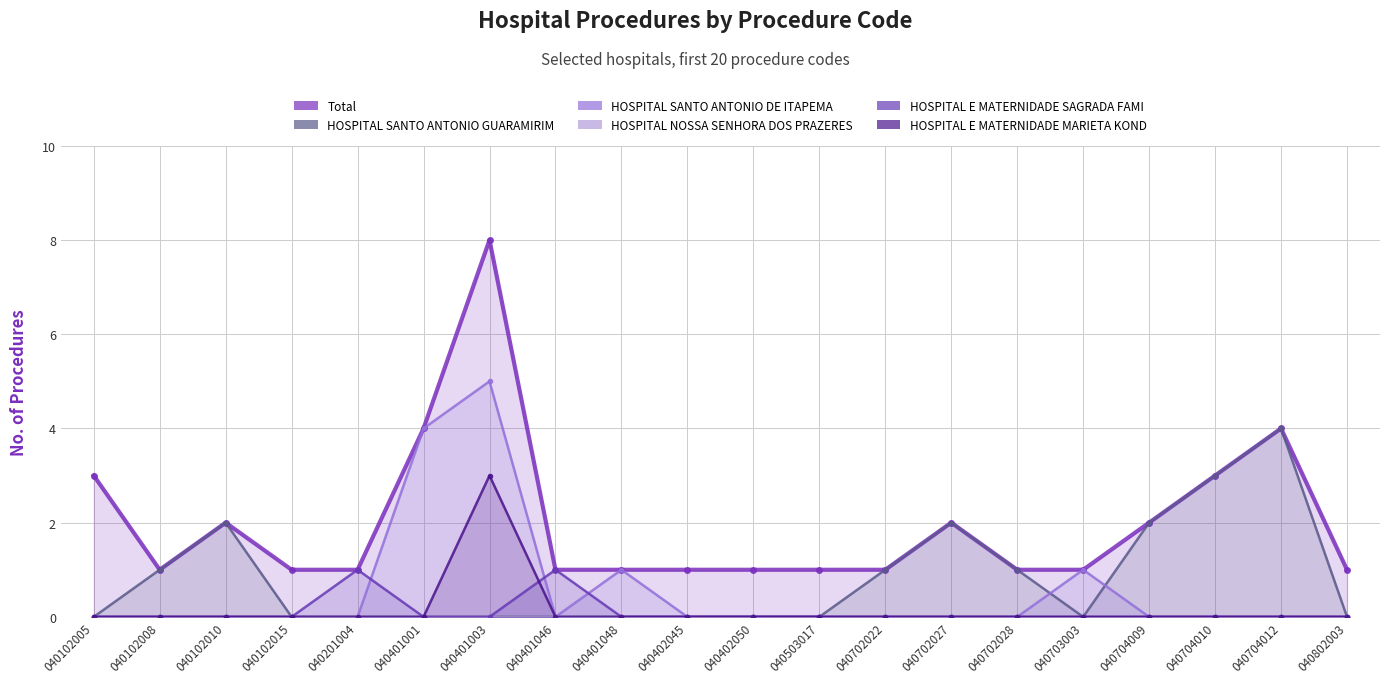

Does the chart have visible grid lines?

Yes